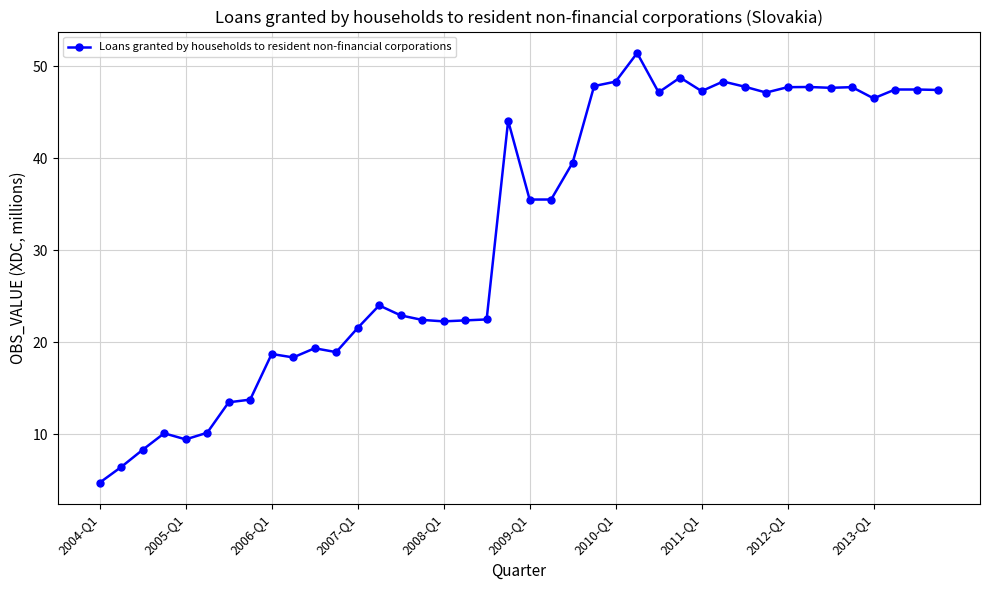

True or false: the data has more than 2 interior local peaks.

True